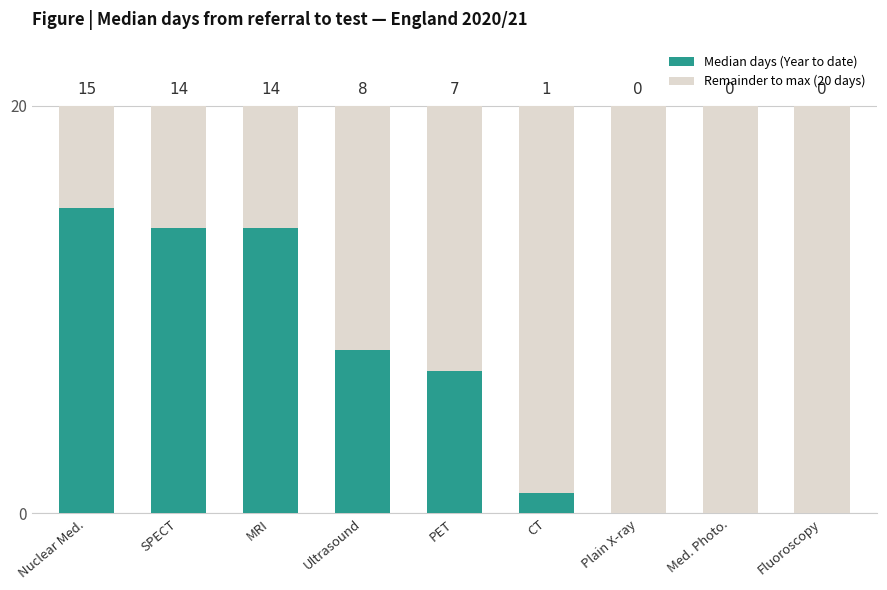

Are the bars grouped side by side (vs. stacked)?

No